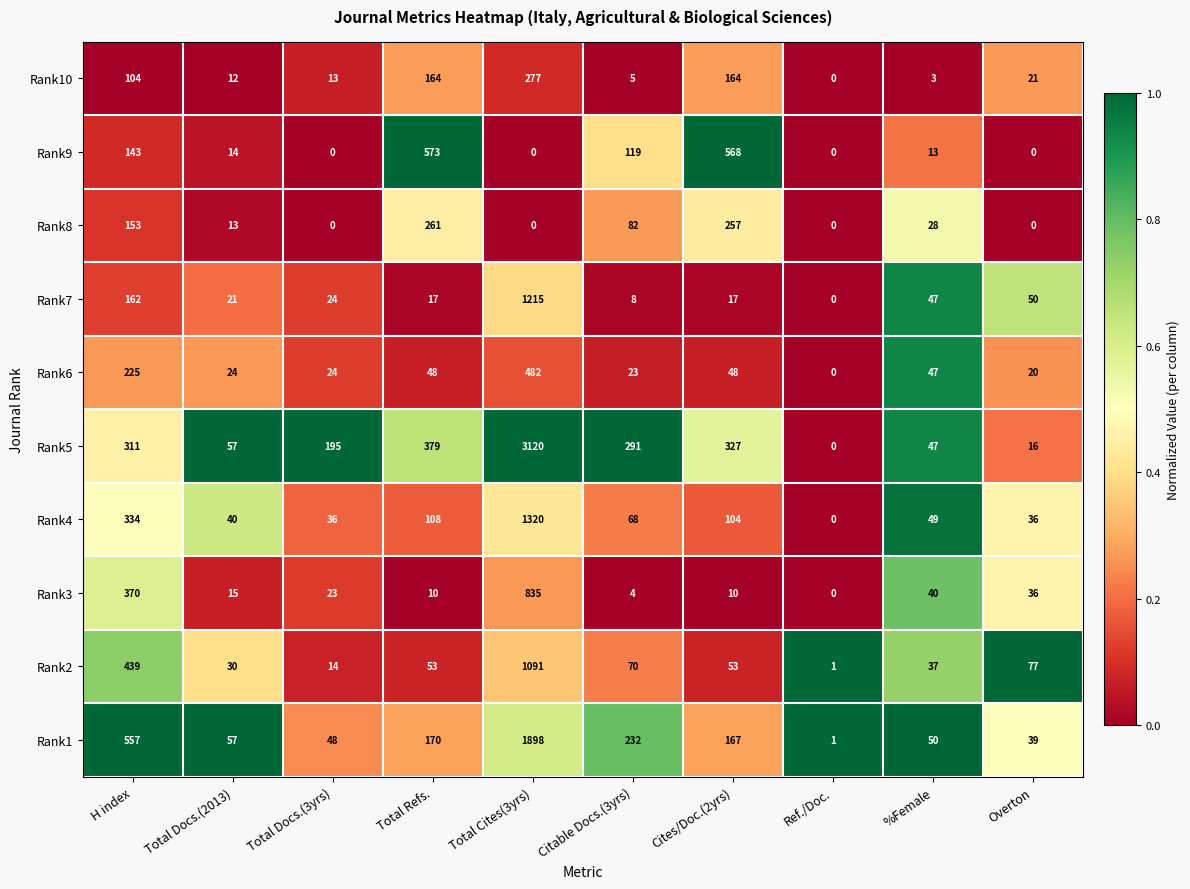

Which series has the widest spread of values?

Rank5